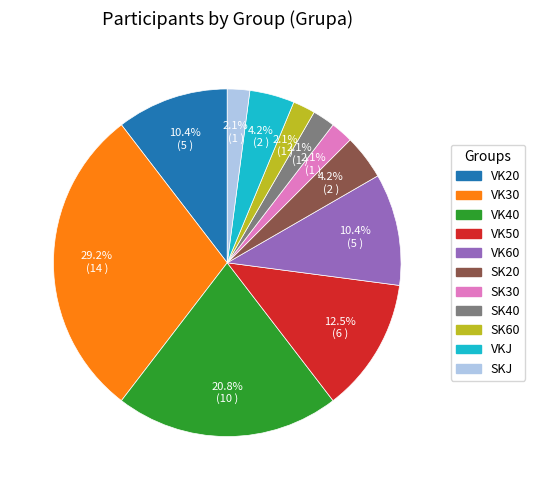

Count the number of slices in the pie.

11